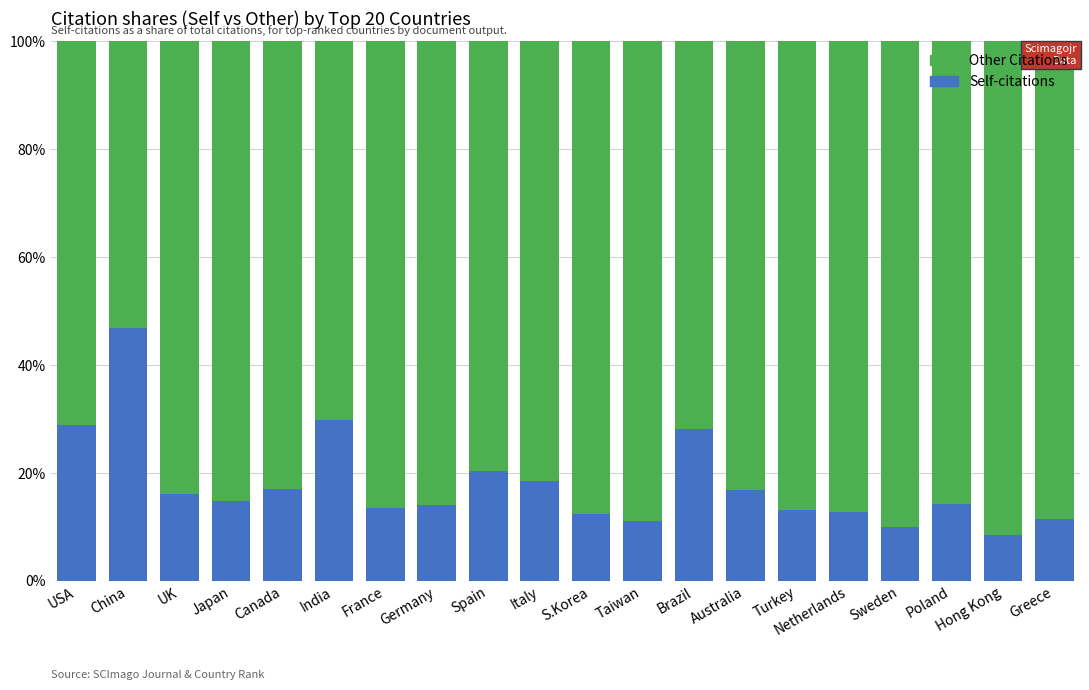

How many categories are shown in the chart?

20